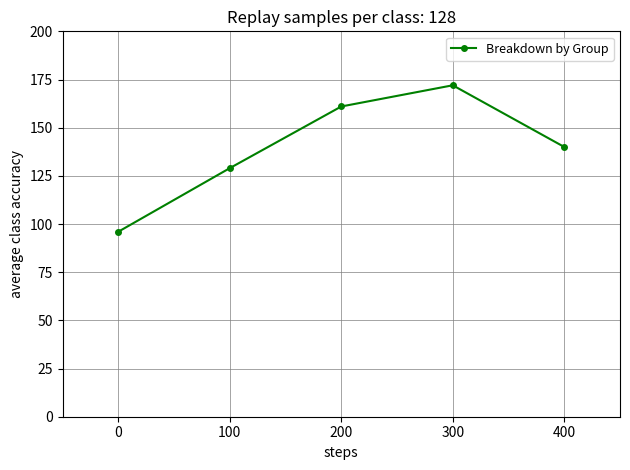

Reading left to right, list all the values displayed in this chart.

96	129	161	172	140